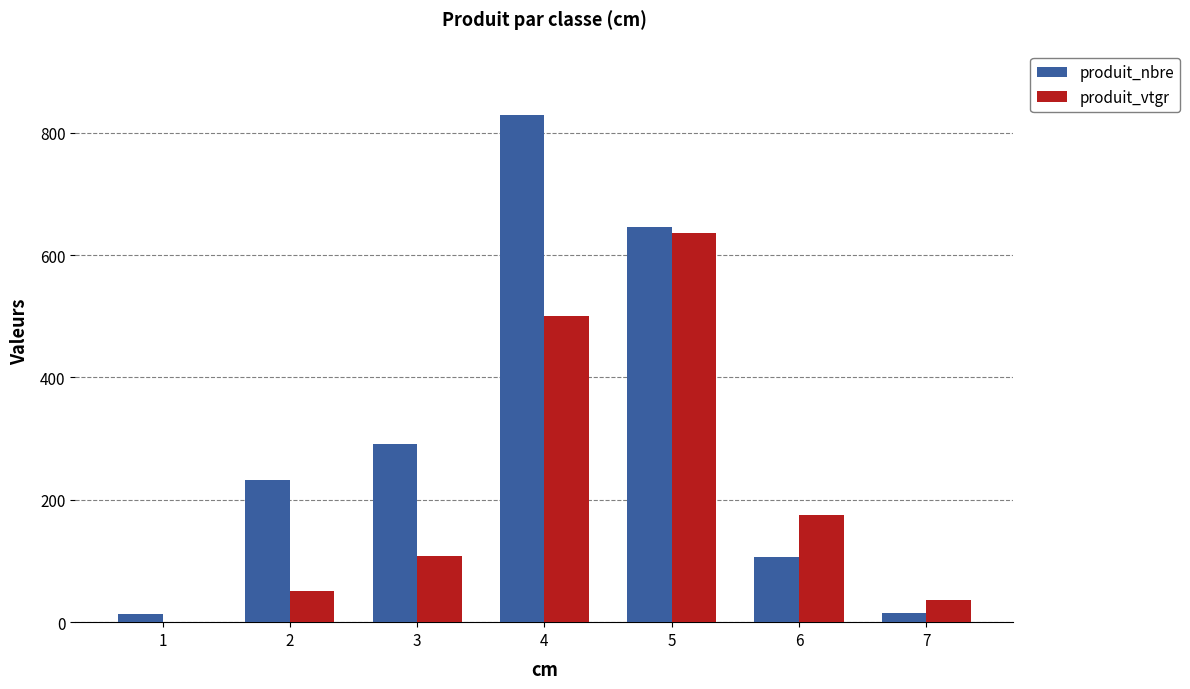

True or false: produit_nbre has a value of 935.0 at 5.

False